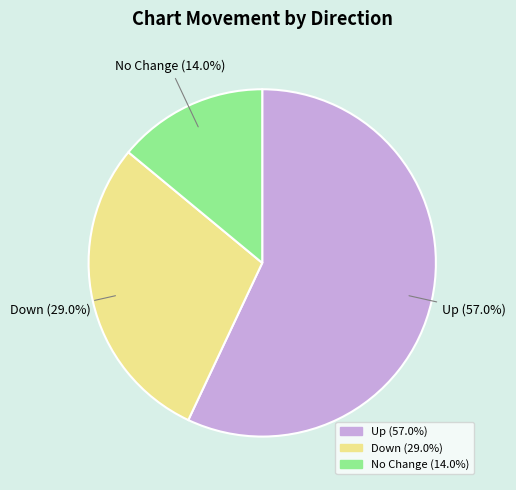

Is there a majority slice in this chart?

Yes